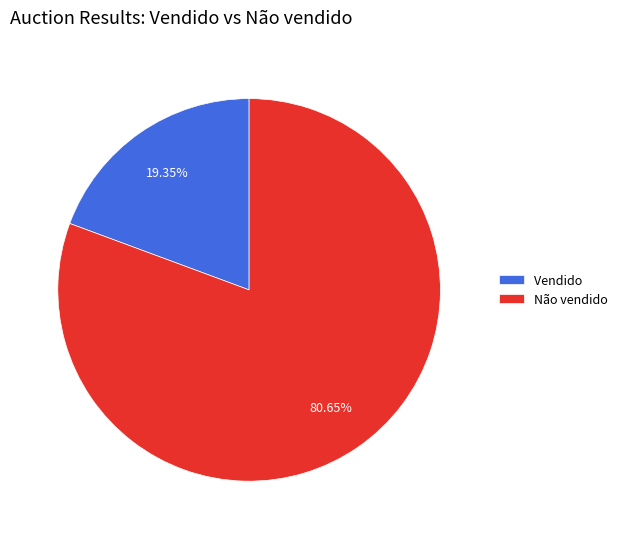

What percentage is the Vendido slice, to the nearest percent?

19%